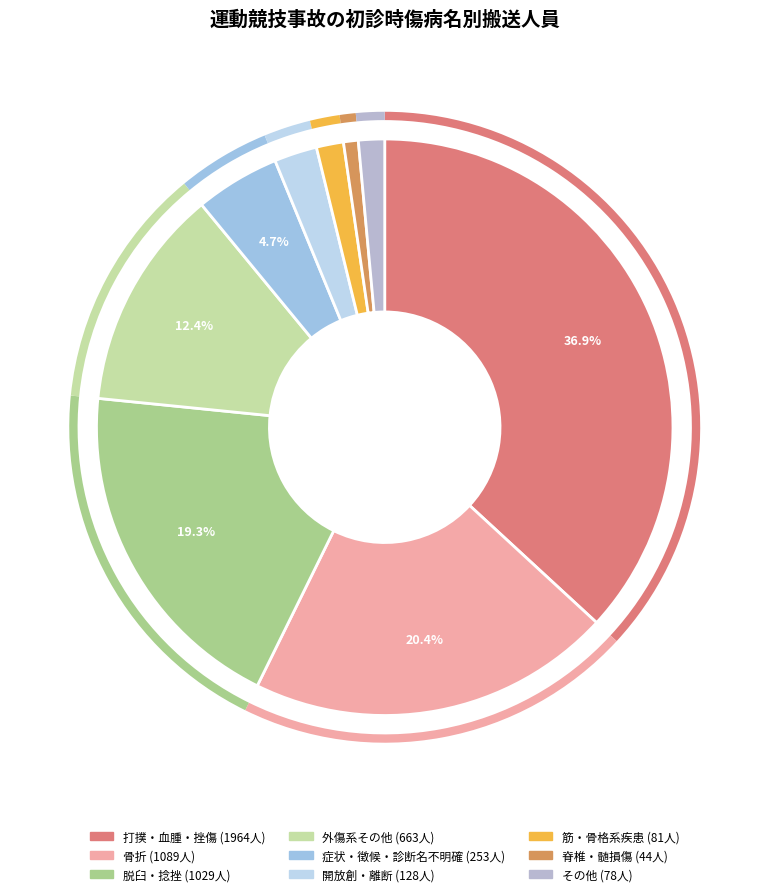

Rank the categories by value from lowest to highest.

脊椎・髄損傷, その他, 筋・骨格系疾患, 開放創・離断, 症状・徴候・診断名不明確, 外傷系その他, 脱臼・捻挫, 骨折, 打撲・血腫・挫傷